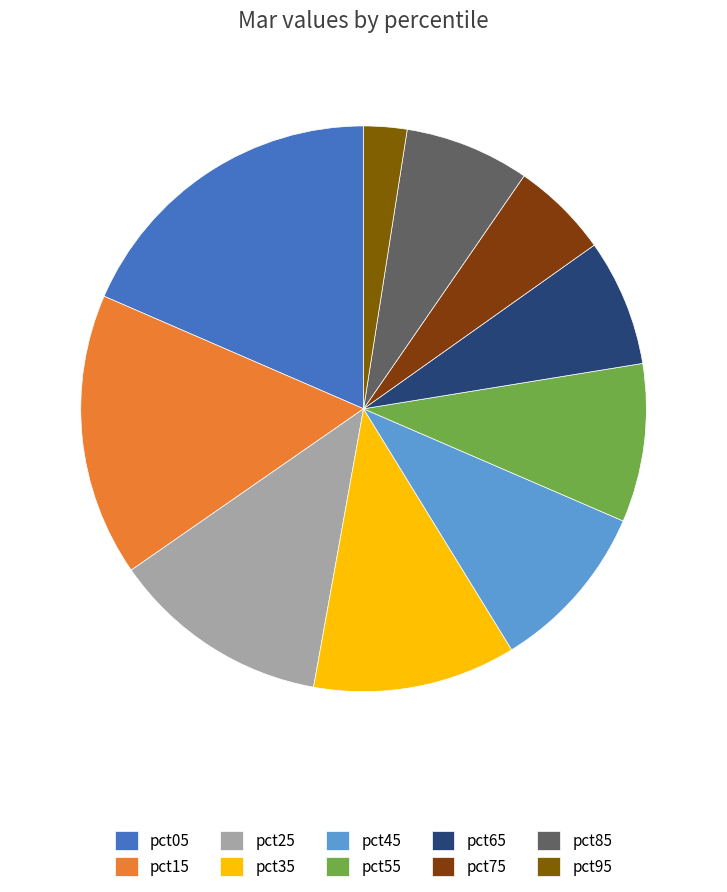

Count the number of slices in the pie.

10